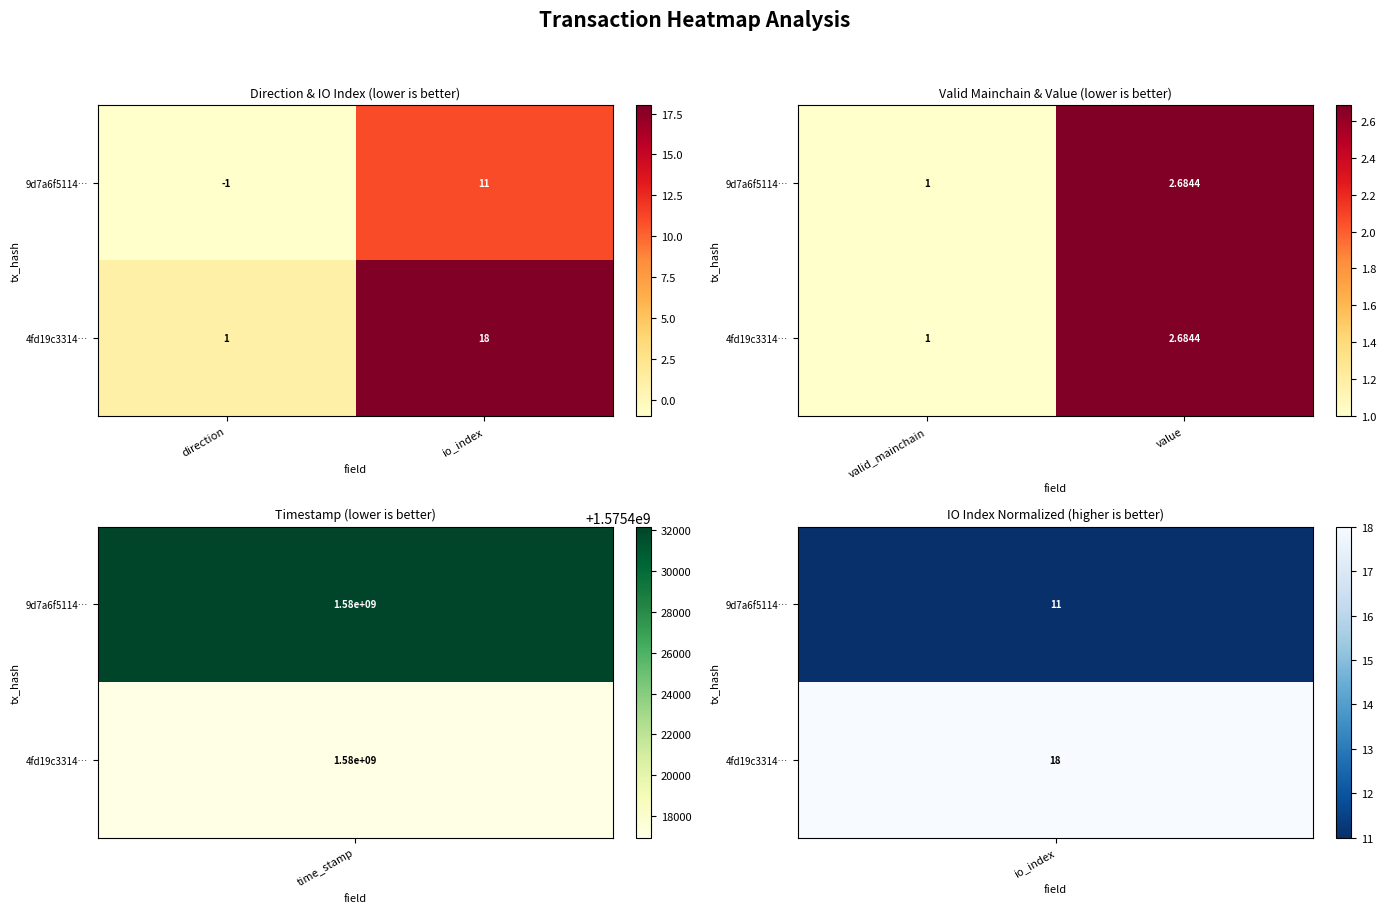

What is the average value of the 4fd19c3314… series?

1.8